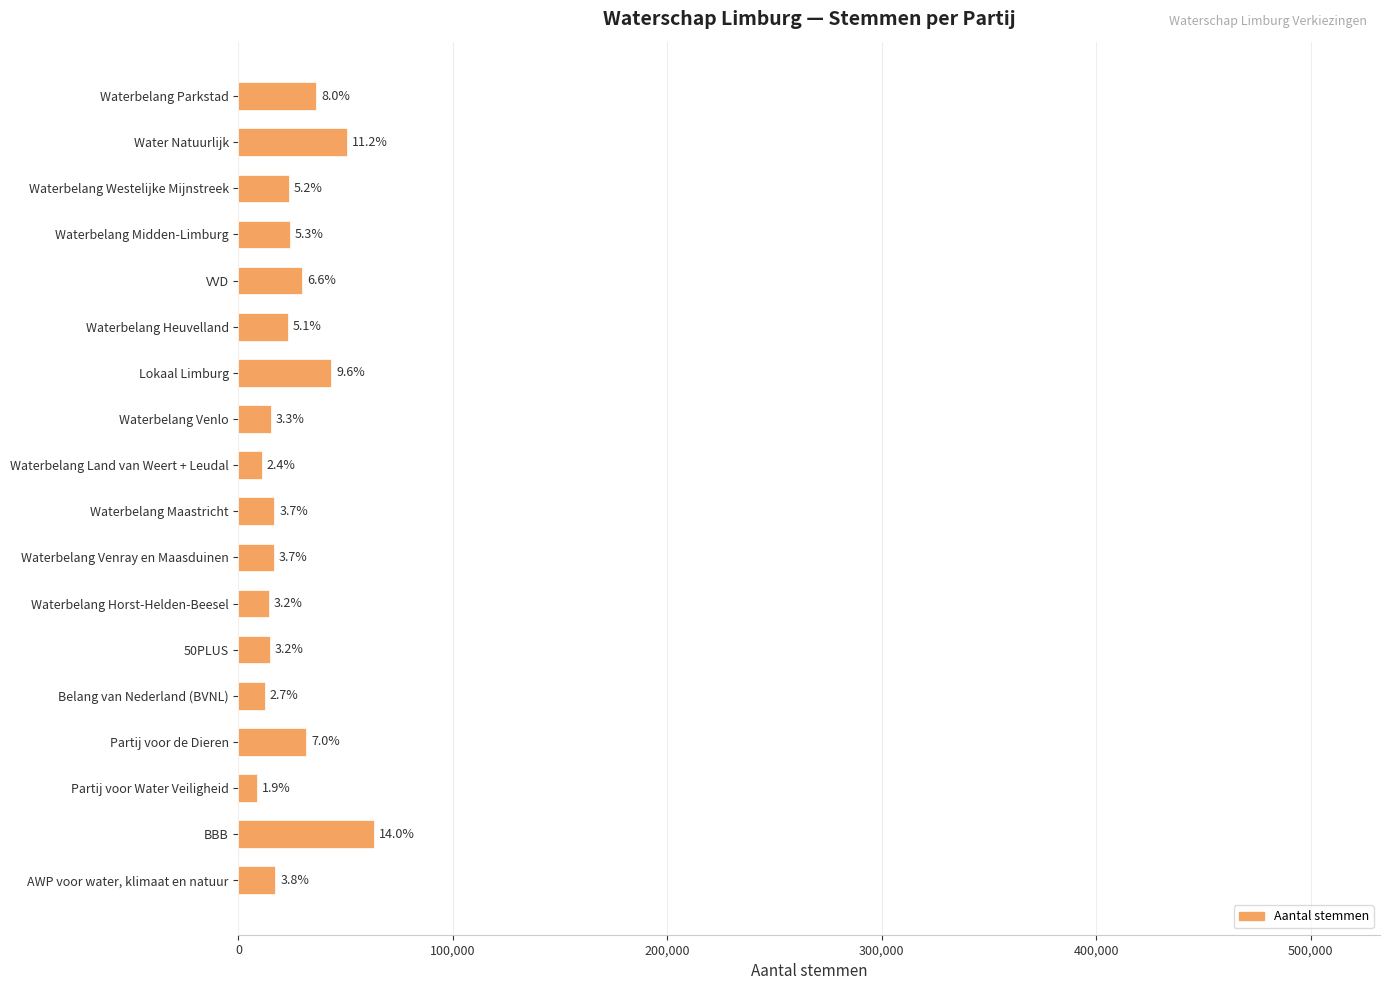

Does the chart contain any negative values?

No